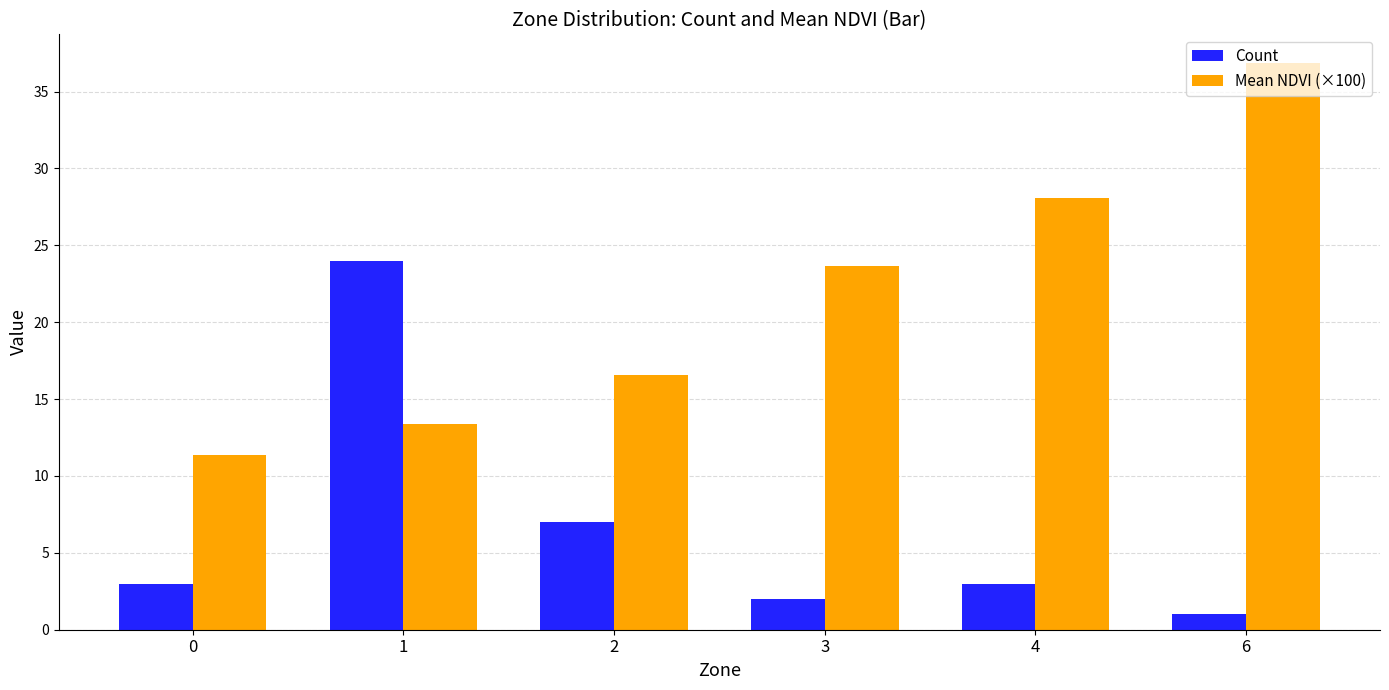

What is the value of the Mean NDVI (×100) bar at the 5th from the left?

28.1